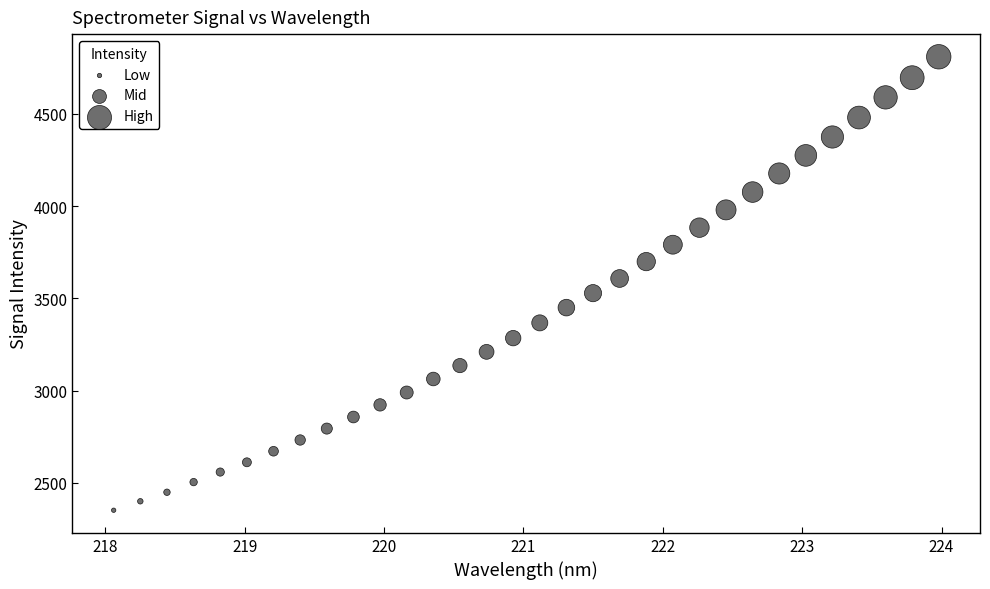

What is the range of Y values (max minus min)?

2456.6